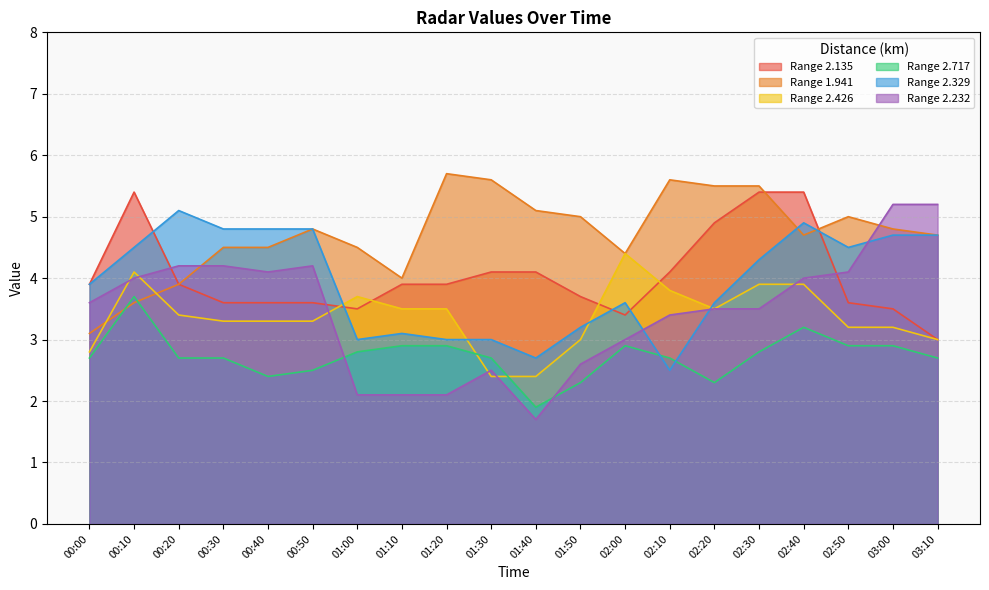

Which series changed the most between 01:00 and 02:20?

2.135